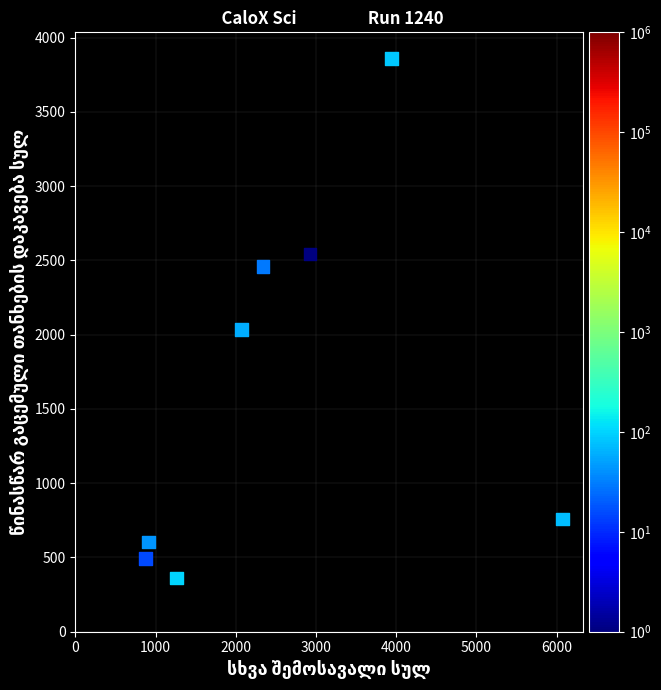

What Y value in the scatter plot is closest to 2110?

2034.7